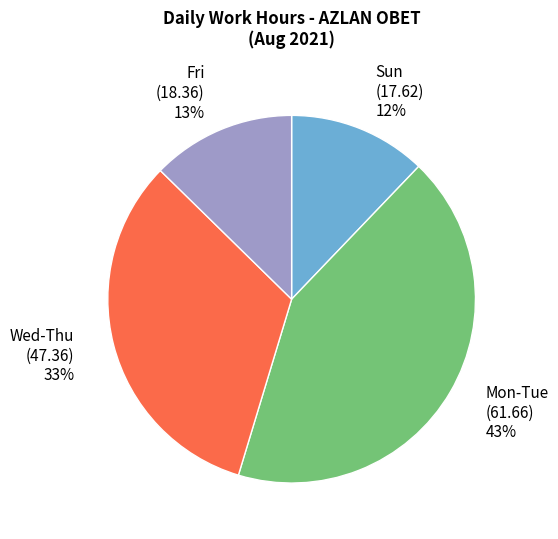

To the nearest percent, what portion does Sun (17.62) 12% represent?

12%